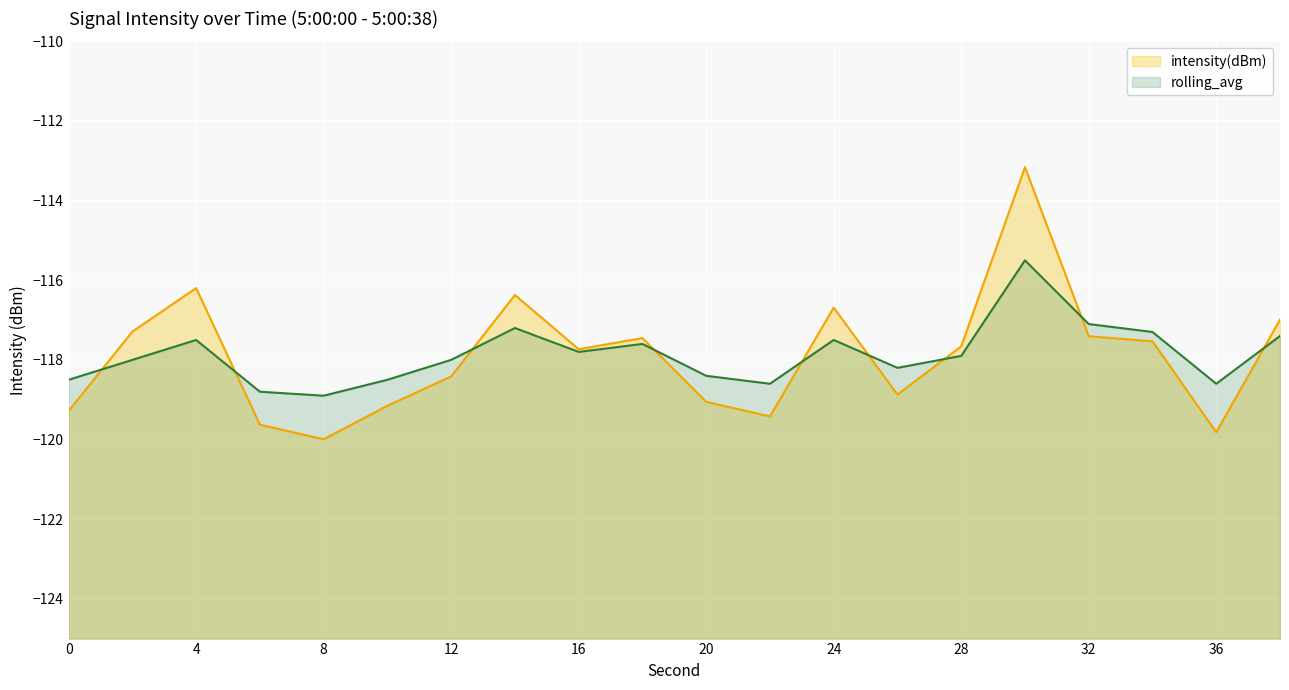

Reading right to left, transcribe all the data shown in this chart.

intensity(dBm): -117.0	-119.8	-117.5	-117.4	-113.2	-117.7	-118.9	-116.7	-119.4	-119.1	-117.5	-117.7	-116.4	-118.4	-119.2	-120.0	-119.6	-116.2	-117.3	-119.3
rolling_avg: -117.4	-118.6	-117.3	-117.1	-115.5	-117.9	-118.2	-117.5	-118.6	-118.4	-117.6	-117.8	-117.2	-118.0	-118.5	-118.9	-118.8	-117.5	-118.0	-118.5